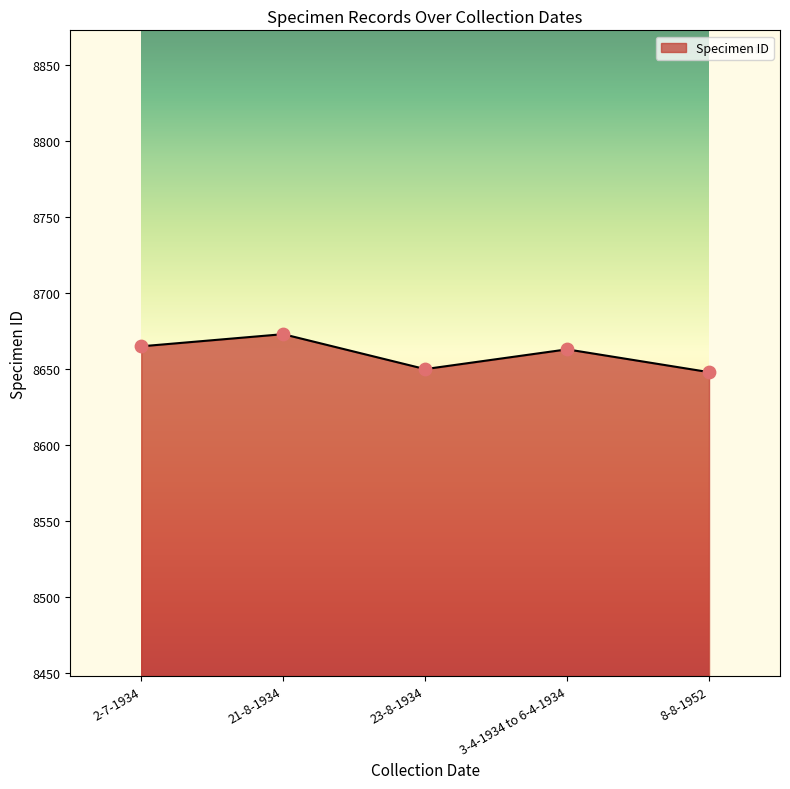

What is the ratio of the value at 8-8-1952 to the value at 2-7-1934?

1.0